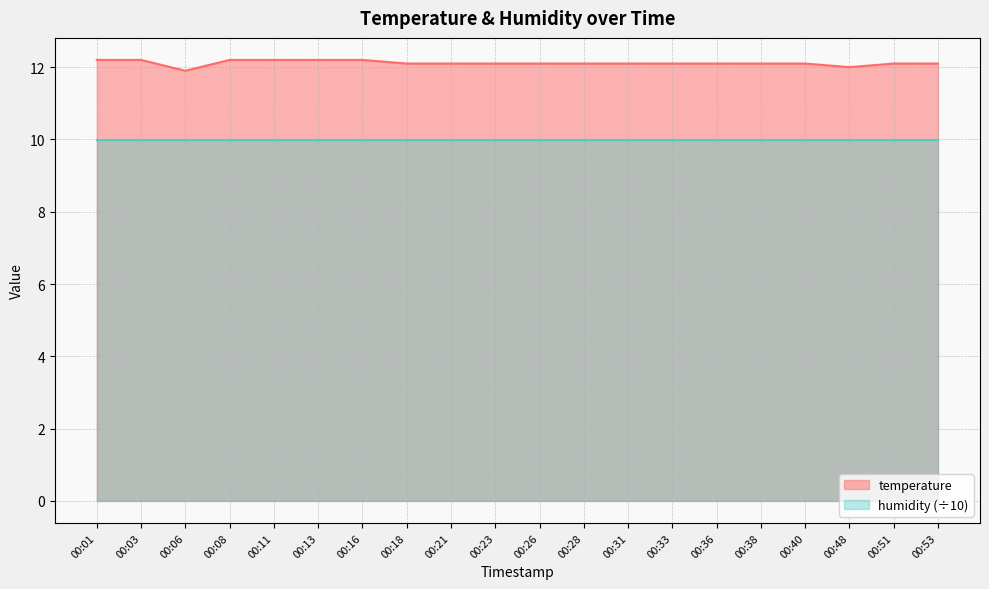

True or false: the data shows 12.1 at 00:21.

True